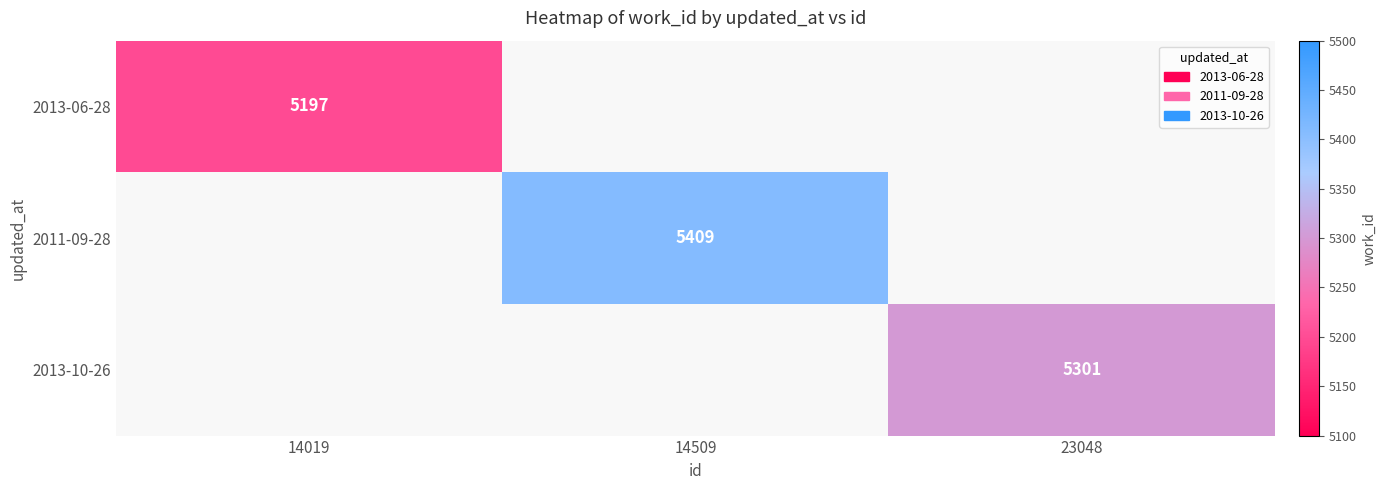

Is it true that 2011-09-28 equals 5409 at 14509?

True